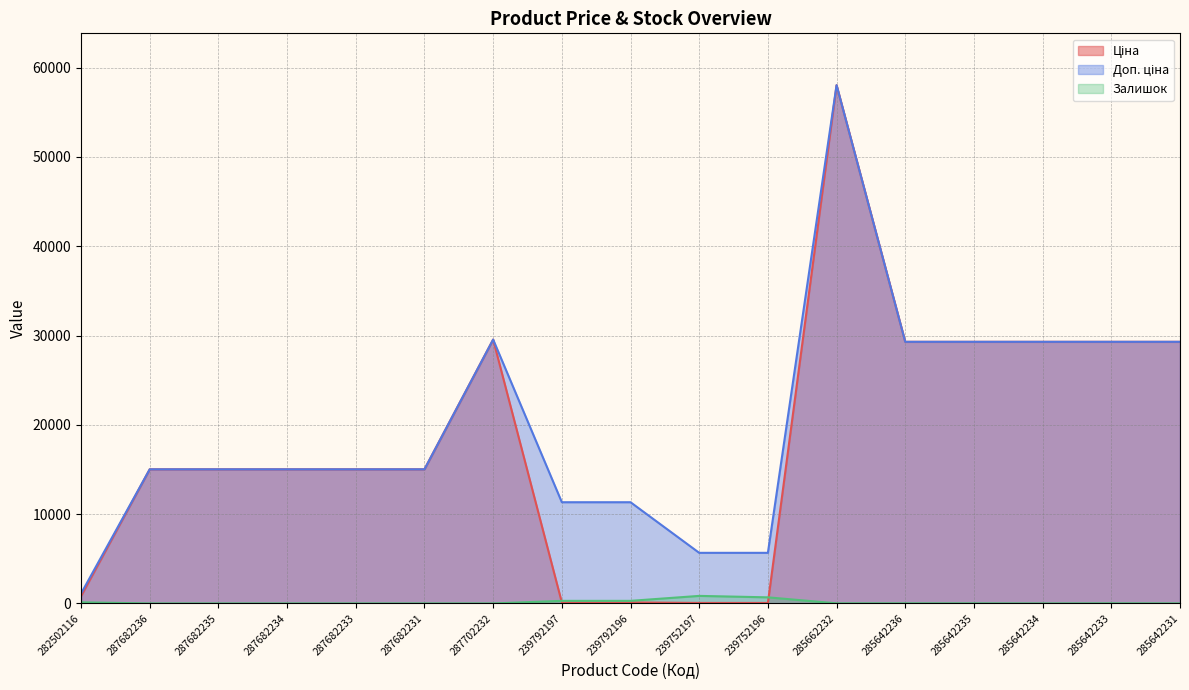

Is it true that Залишок equals 0.0 at 287682236?

True